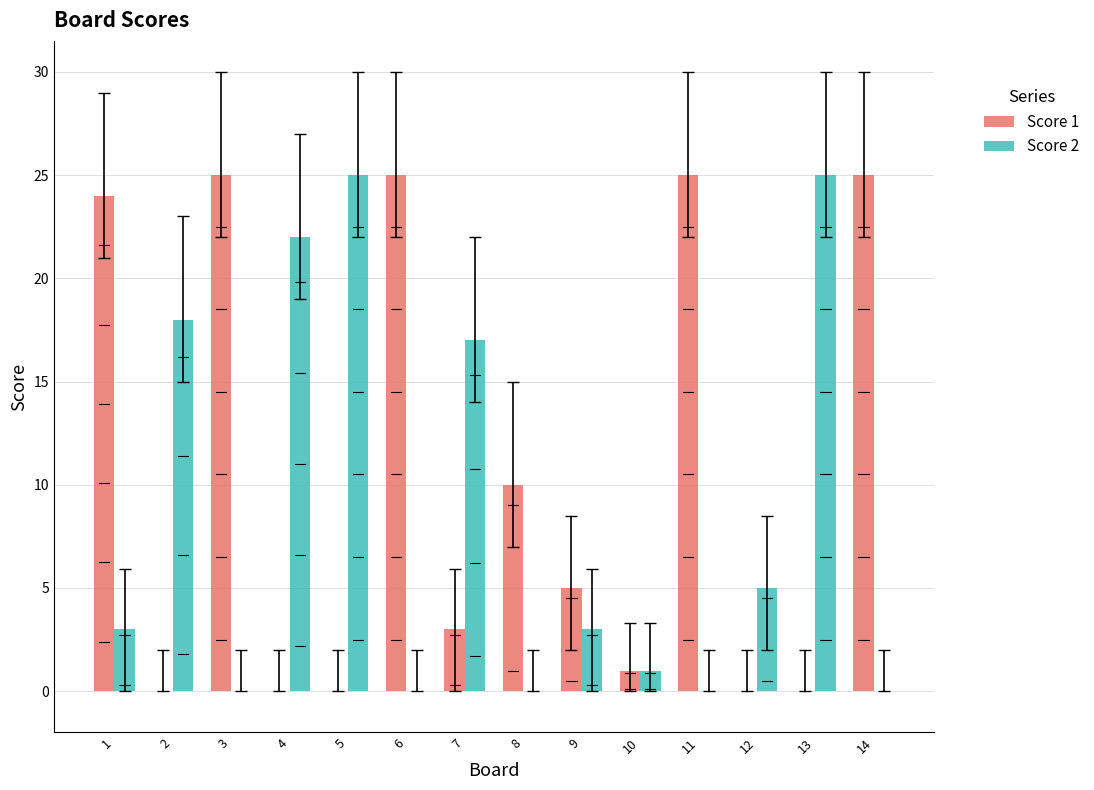

True or false: Score 2 has a value of 3 at 12.

False